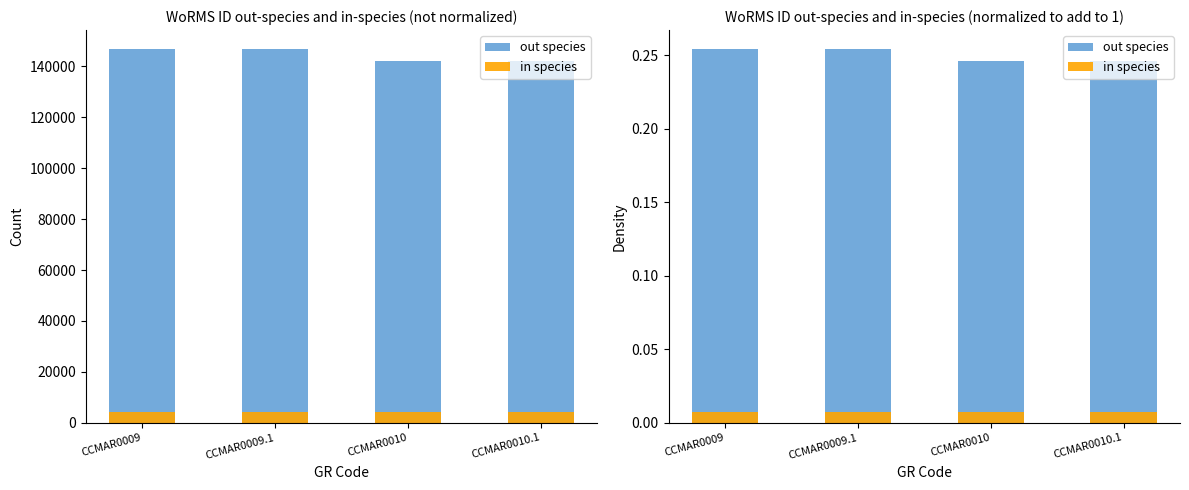

How many groups of bars are there?

4